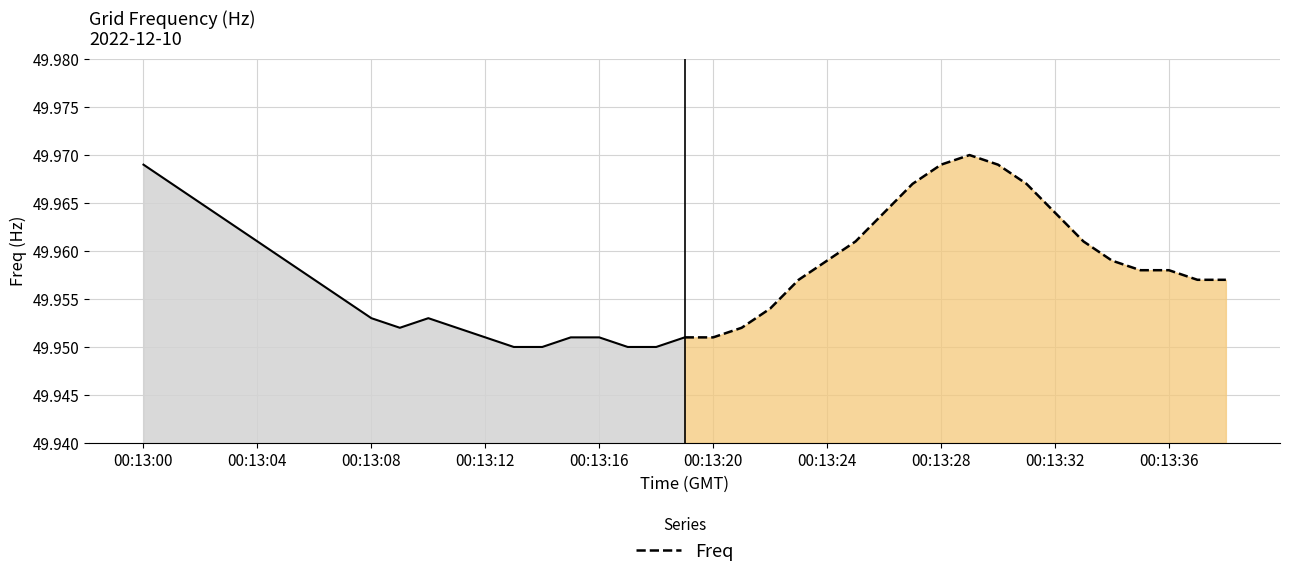

How many lines are shown in the chart?

1